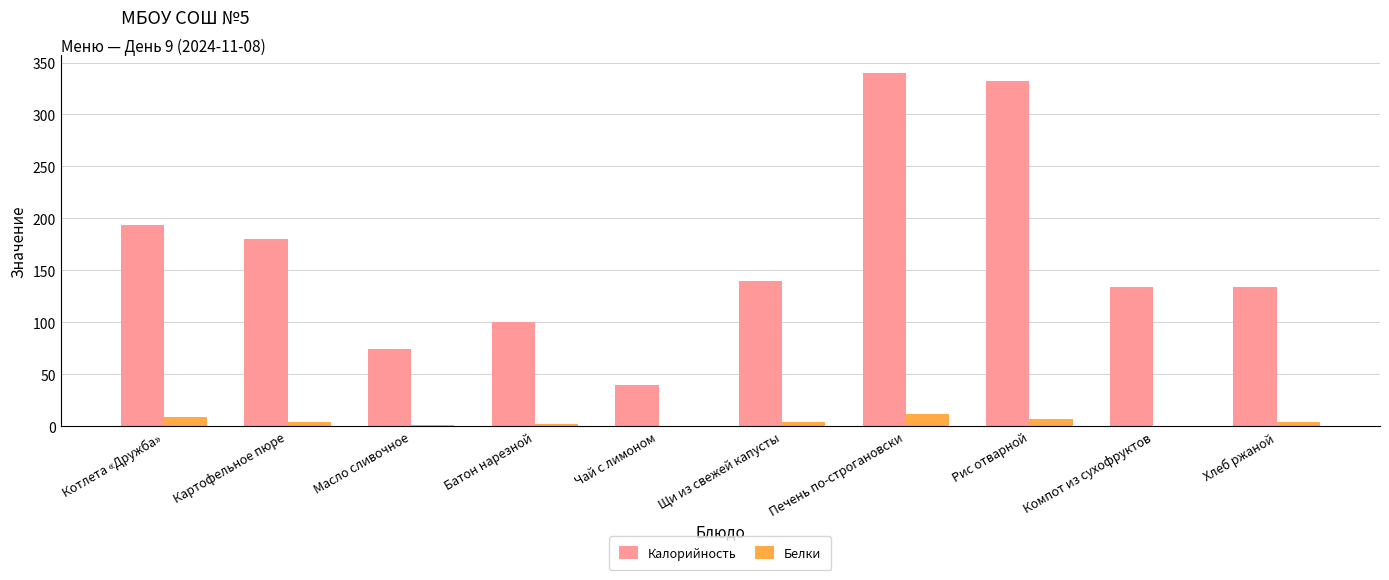

Read the Белки value at Печень по-строгановски.

11.4